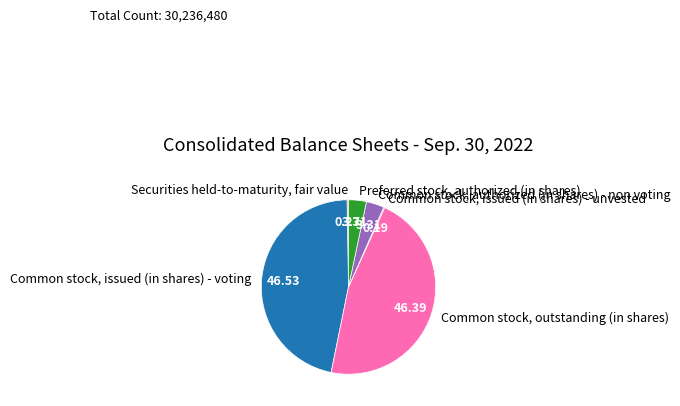

Is there a majority slice in this chart?

No